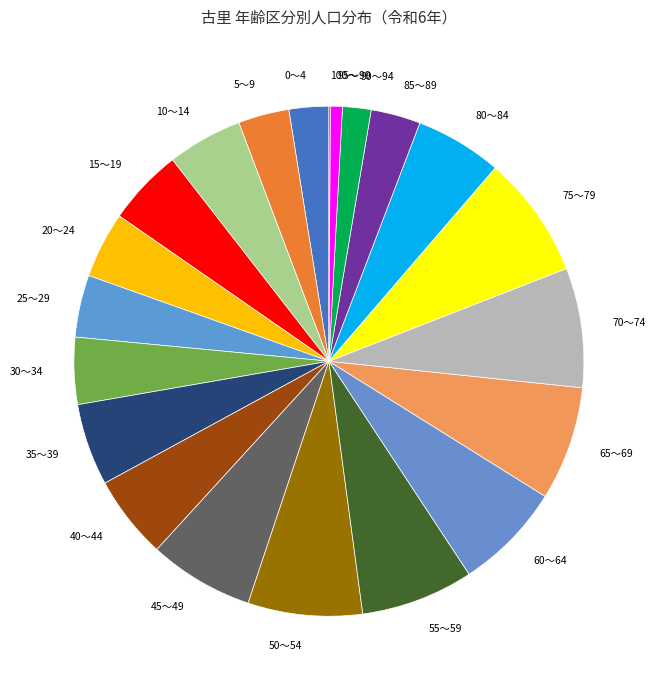

Is there any slice that represents more than half of the pie?

No